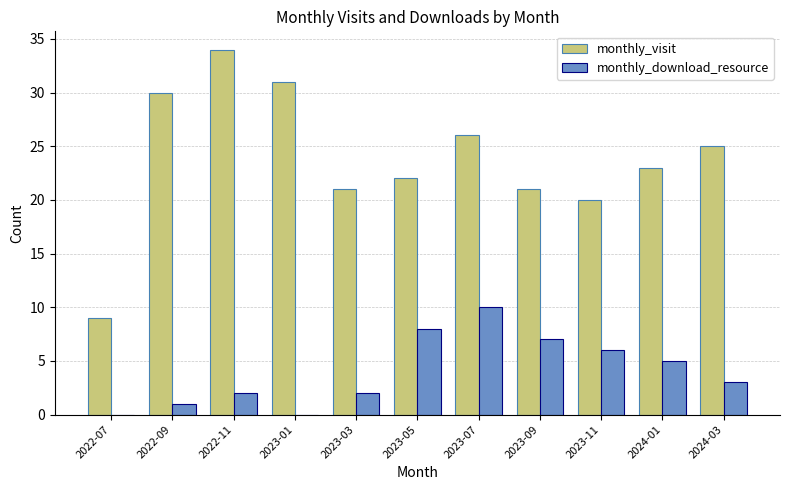

What is the maximum value for monthly_download_resource?

10